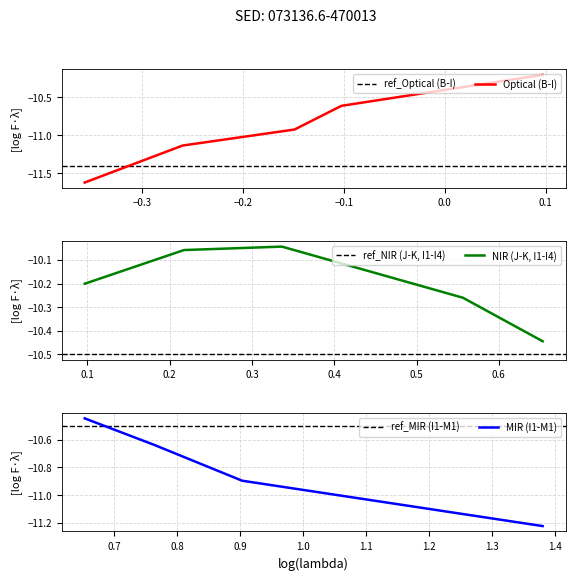

The chart shows a value of -10.2 at J (grey circle). True or false?

True